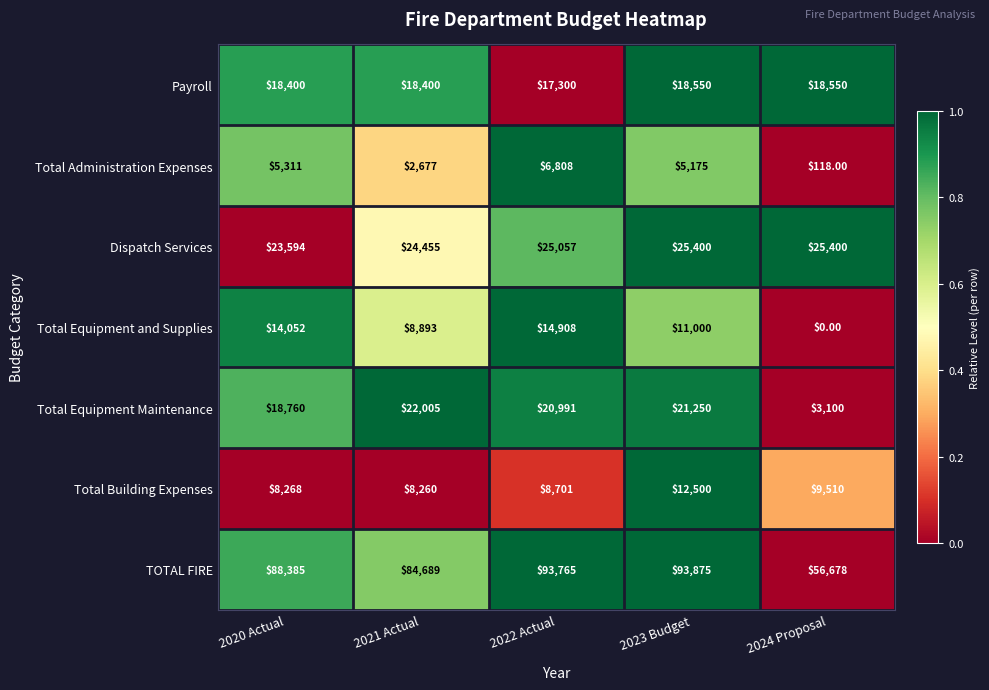

What is the difference between the maximum and second lowest values in the Dispatch Services series?

945